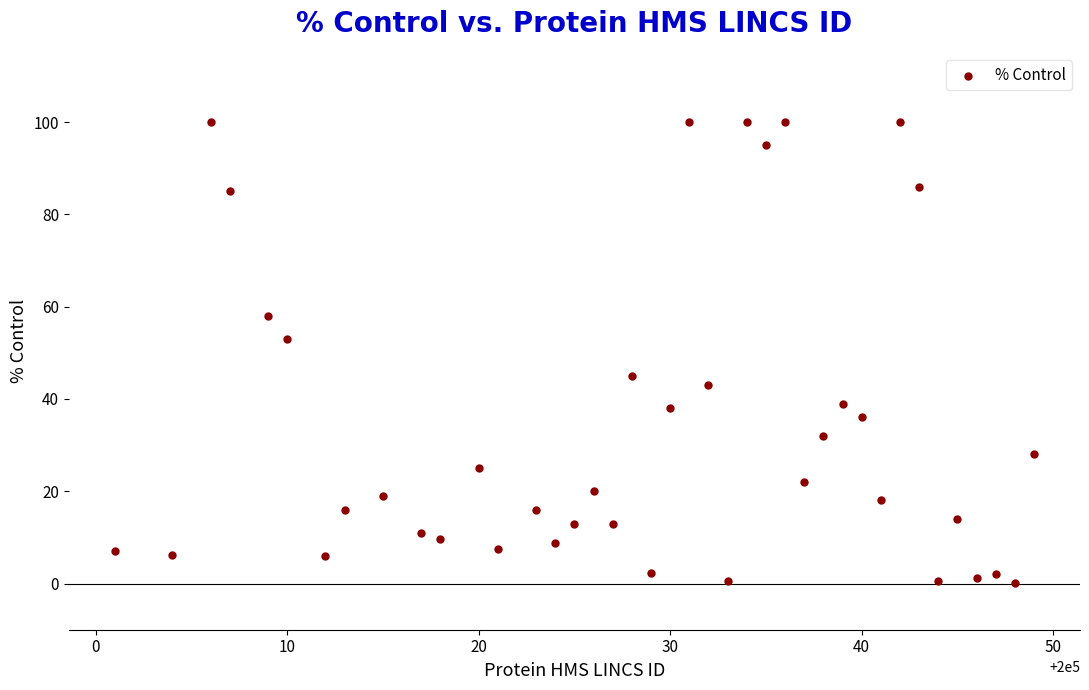

What Y value in the scatter plot is closest to 50?

53.0